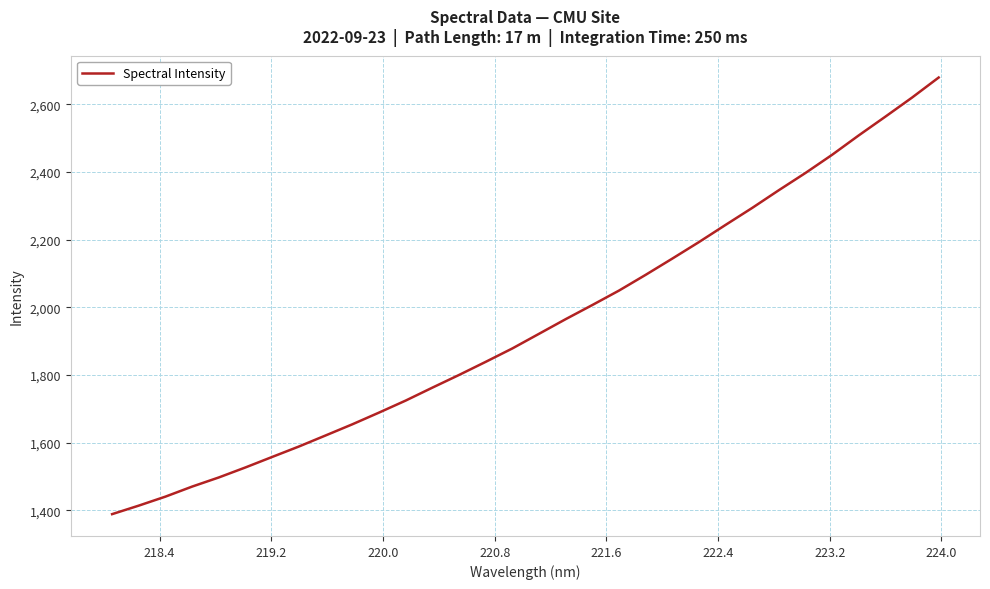

What is the minimum value shown in the chart?

1388.4